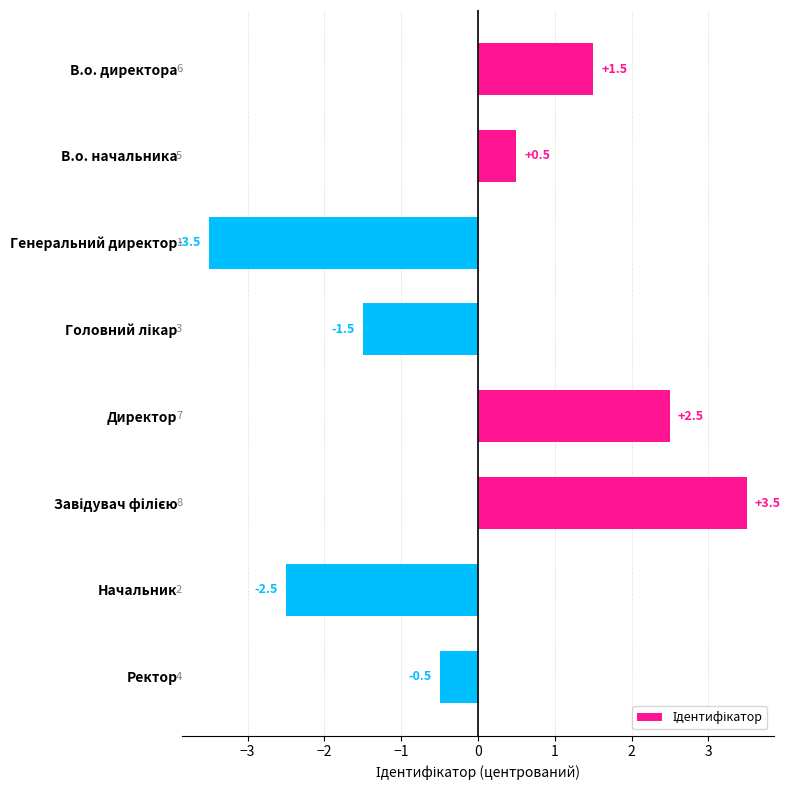

What position from the bottom is Директор?

4